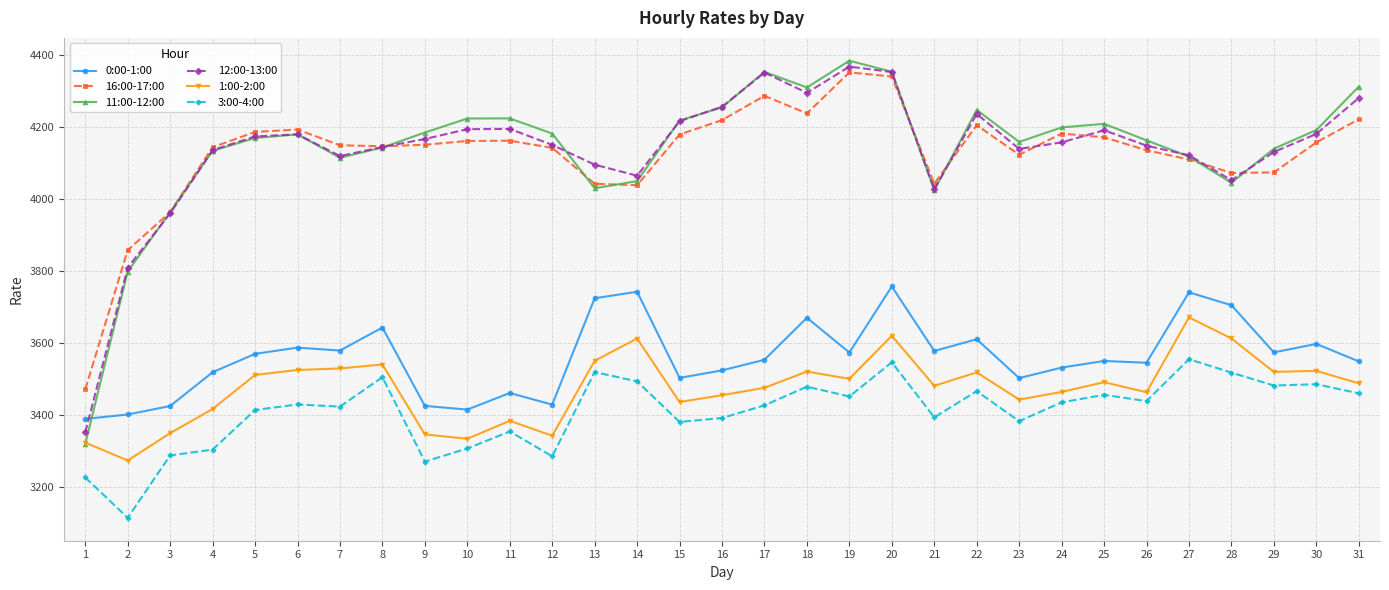

What is the spread (max minus min) of values at 13?

575.6